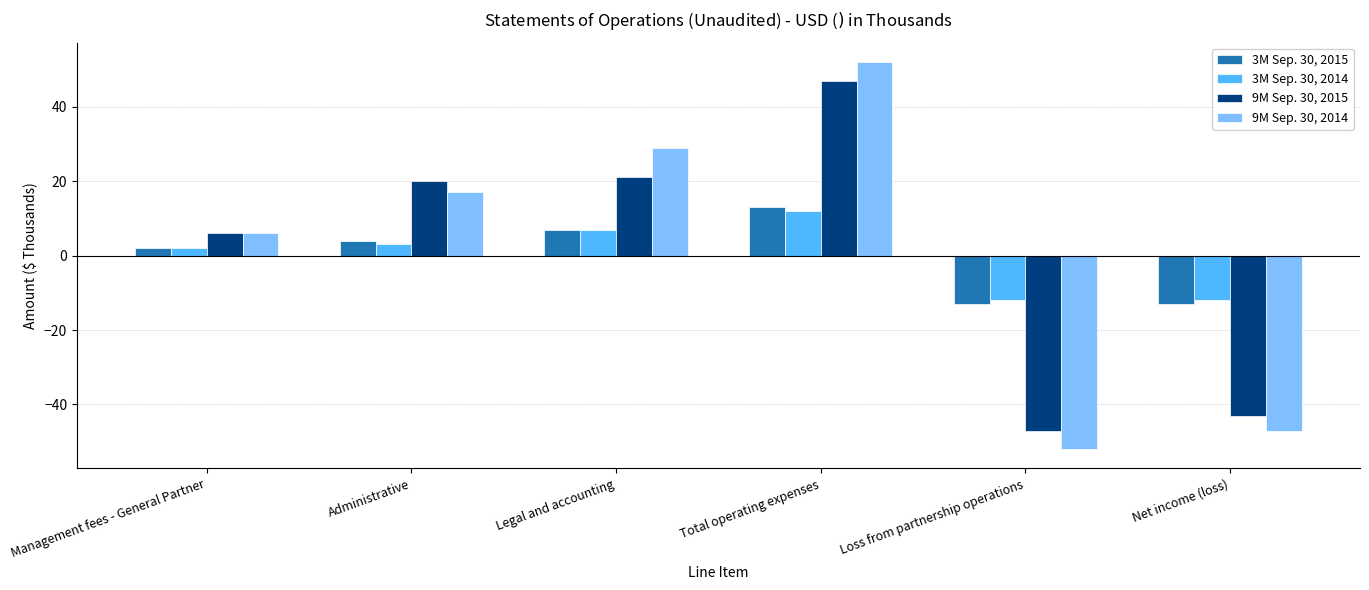

What is the label of the 6th bar from the left?

Net income (loss)